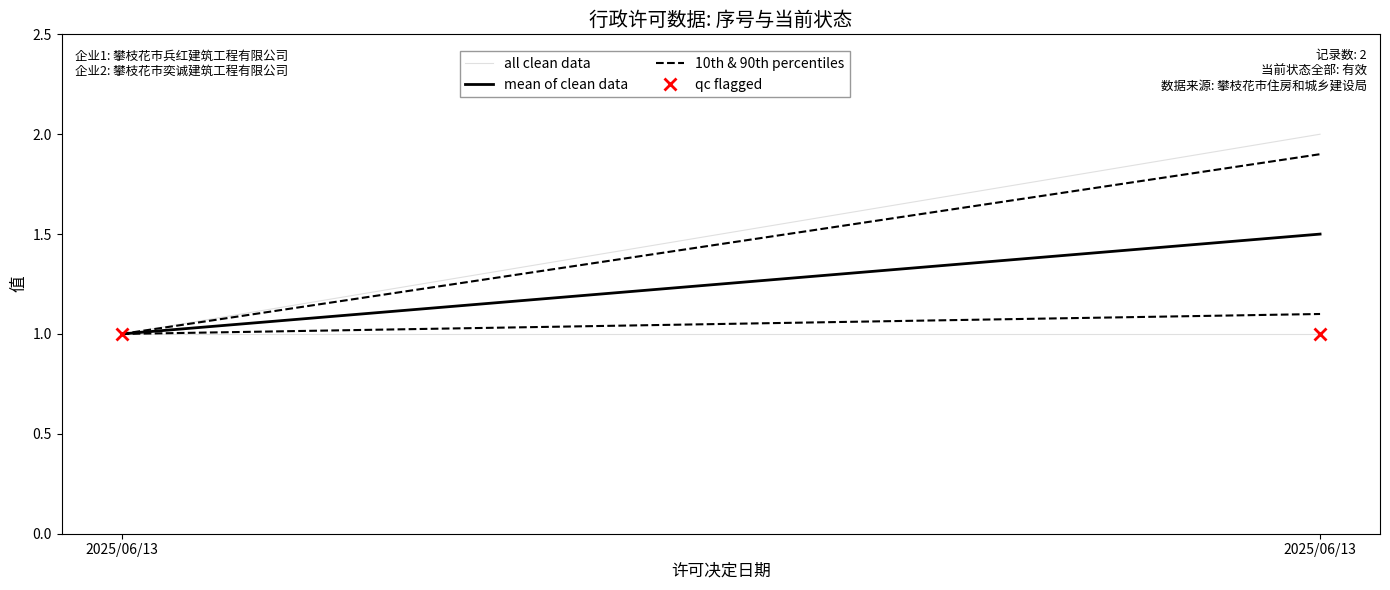

What is the maximum value for 10th & 90th percentiles?

1.1